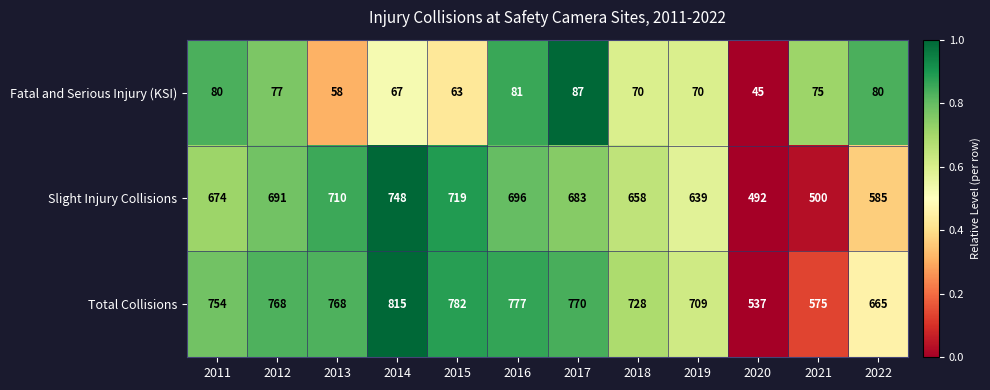

At which category is the sum across all series the highest?

2014